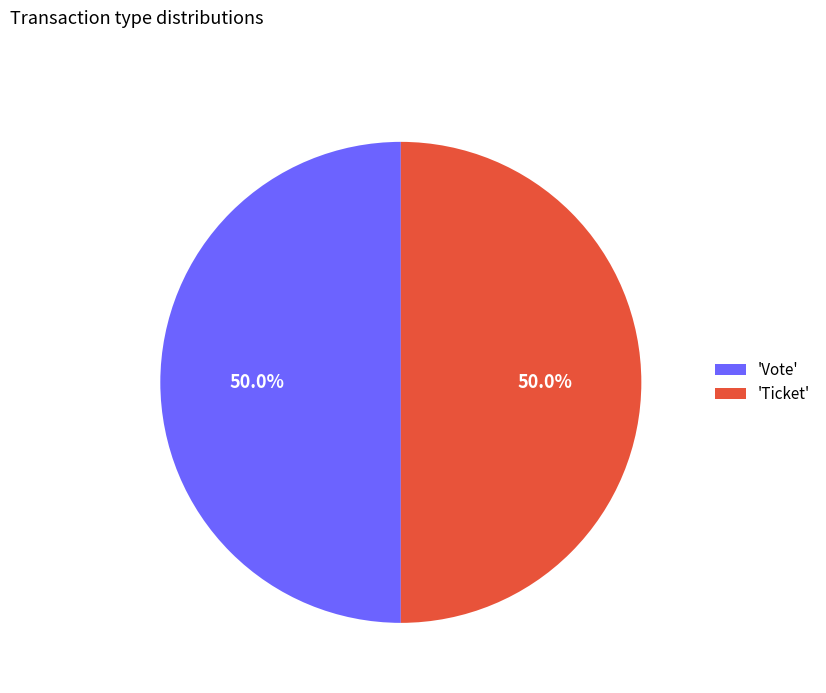

What is the ratio of the value at 'Vote' to the value at 'Ticket'?

1.0